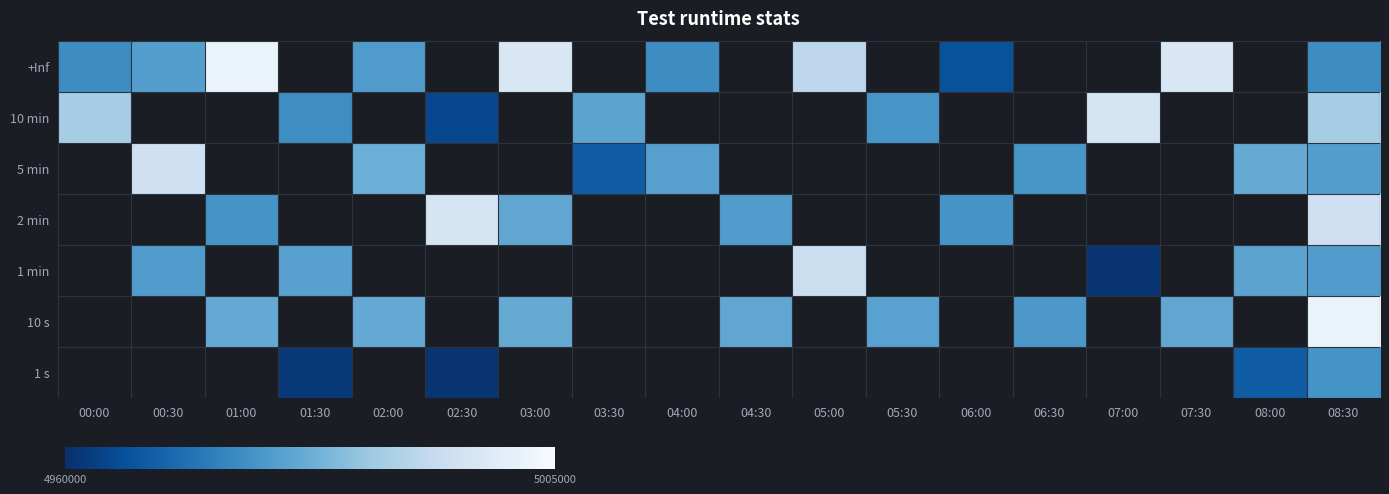

At which category is the sum across all series the highest?

08:30